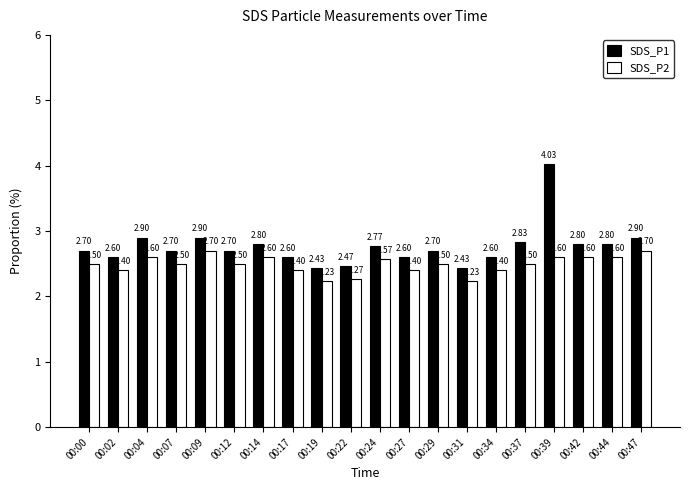

How many SDS_P2 values are between 2 and 3?

20